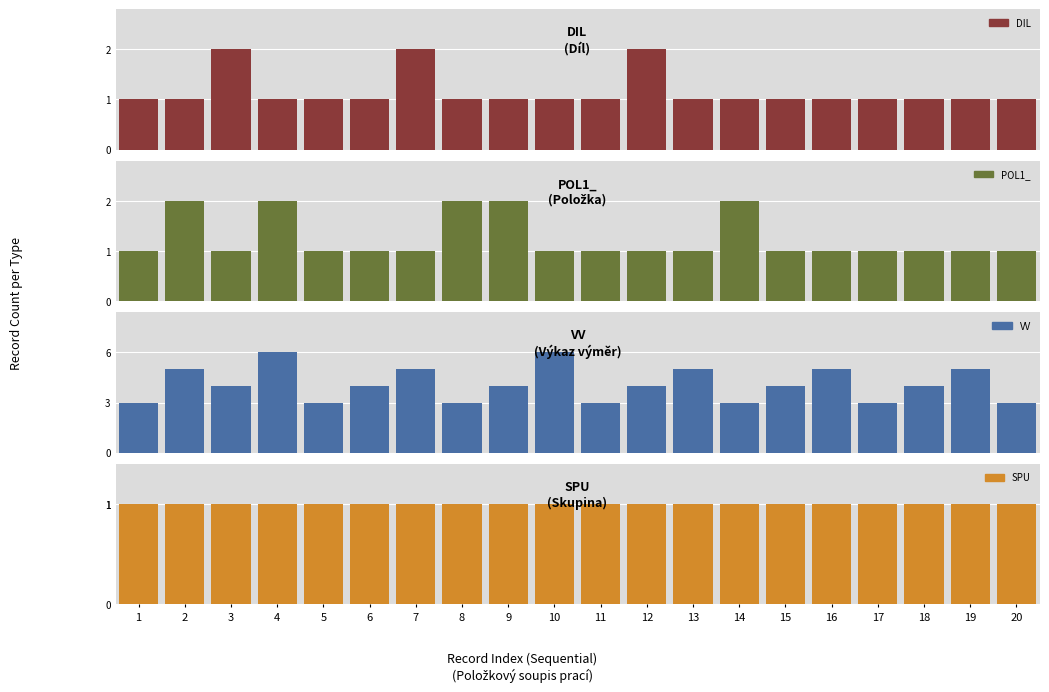

The value of SPU at 19 is 0. True or false?

False